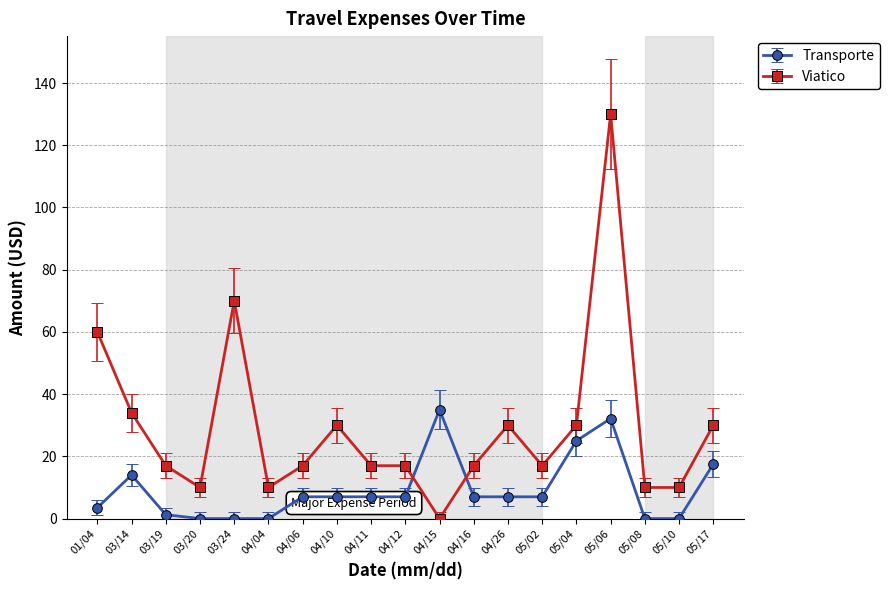

What is the value of the Viatico point at the 12th from the left?

17.0